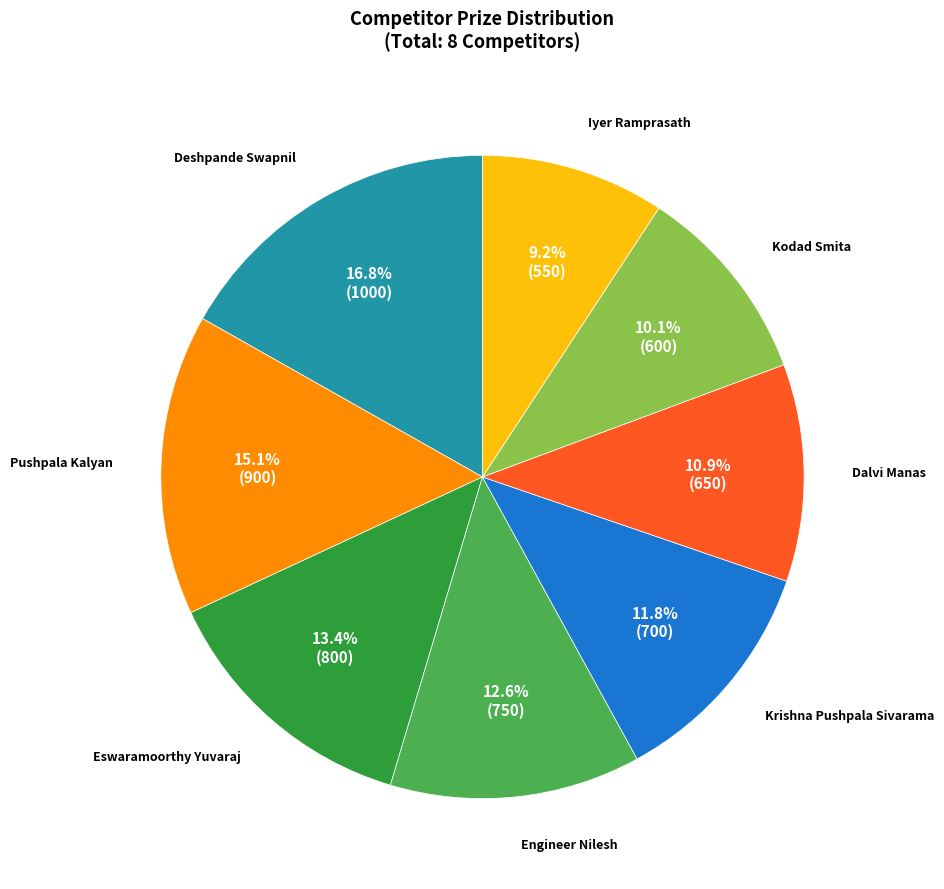

Is there a majority slice in this chart?

No